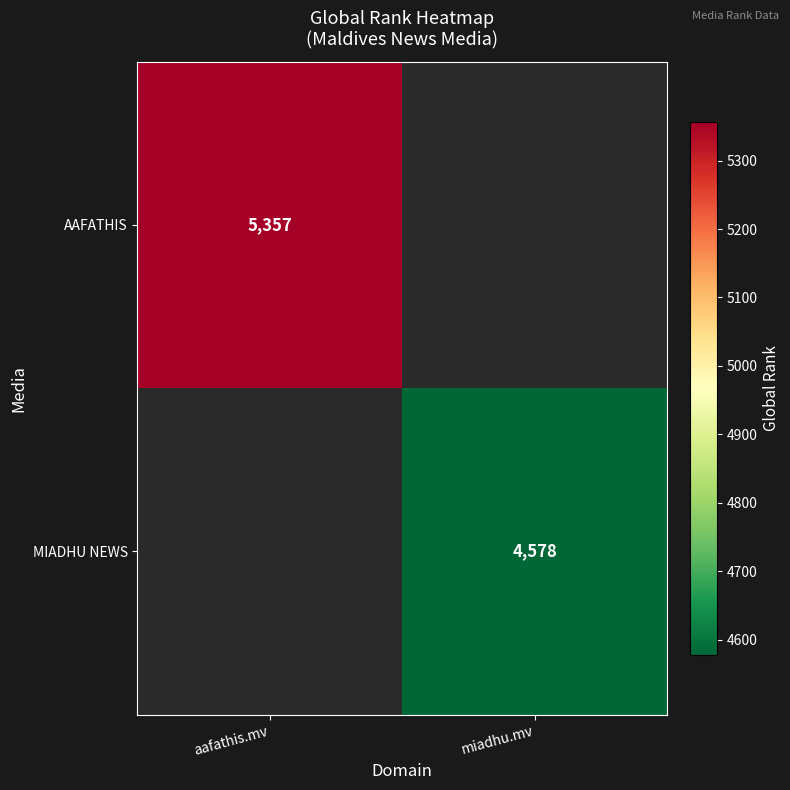

The value of AAFATHIS at aafathis.mv is 5357. True or false?

True